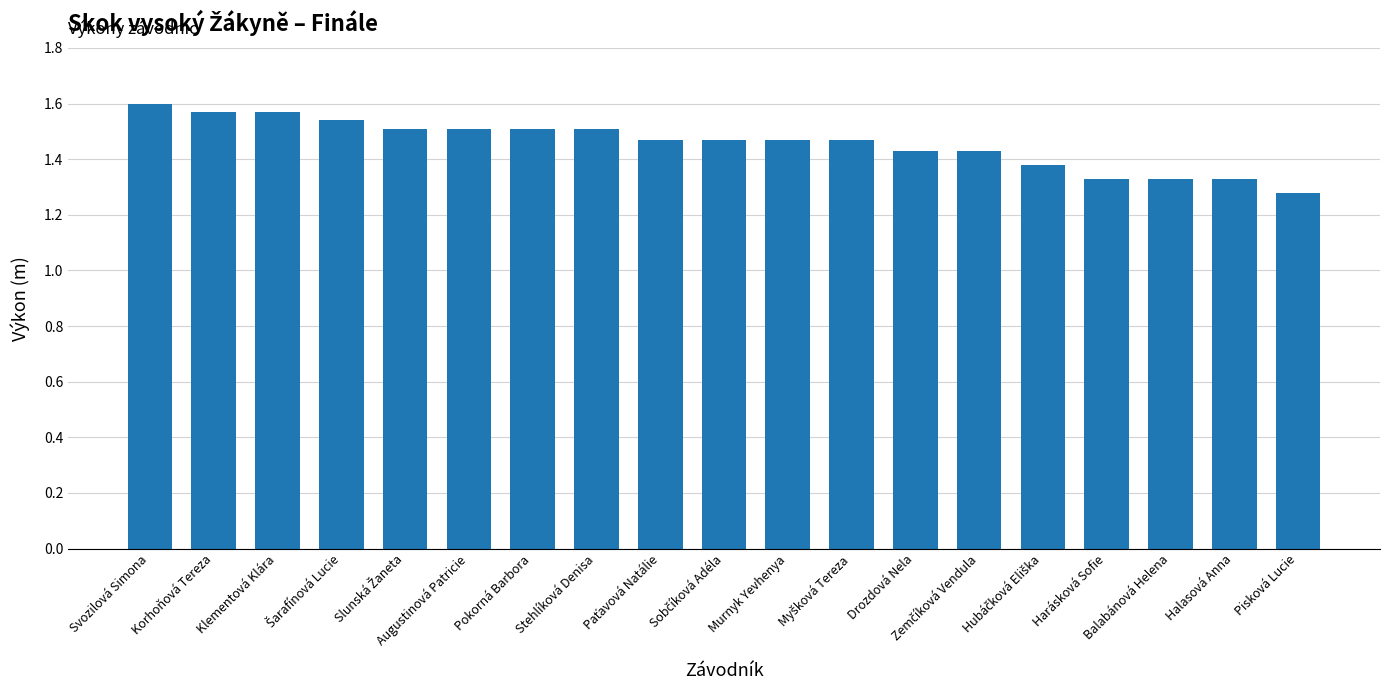

Which category has the highest value across all series?

Svozilová Simona